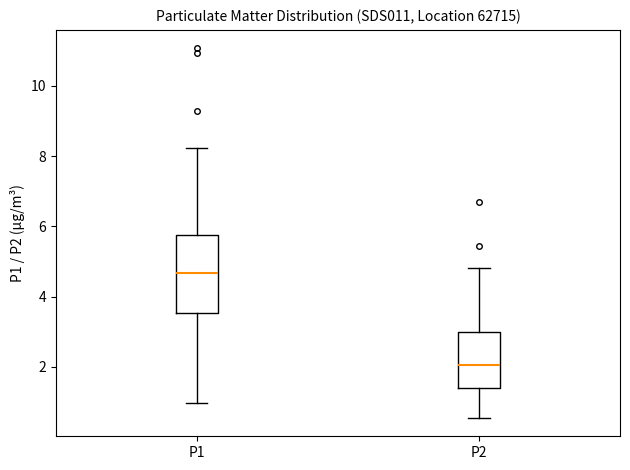

Where is the upper edge of the box for P1 on the y-axis? The values are not printed on the chart, so give them approximately, as read against the axis.

5.8